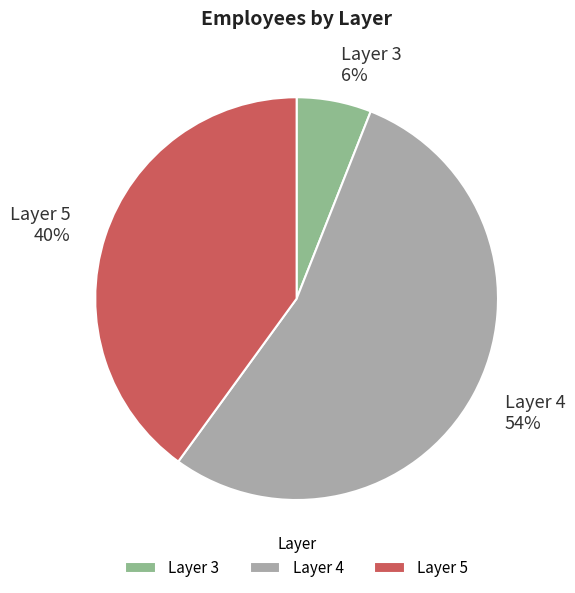

The Layer 5 slice represents 40% of the pie. True or false?

True